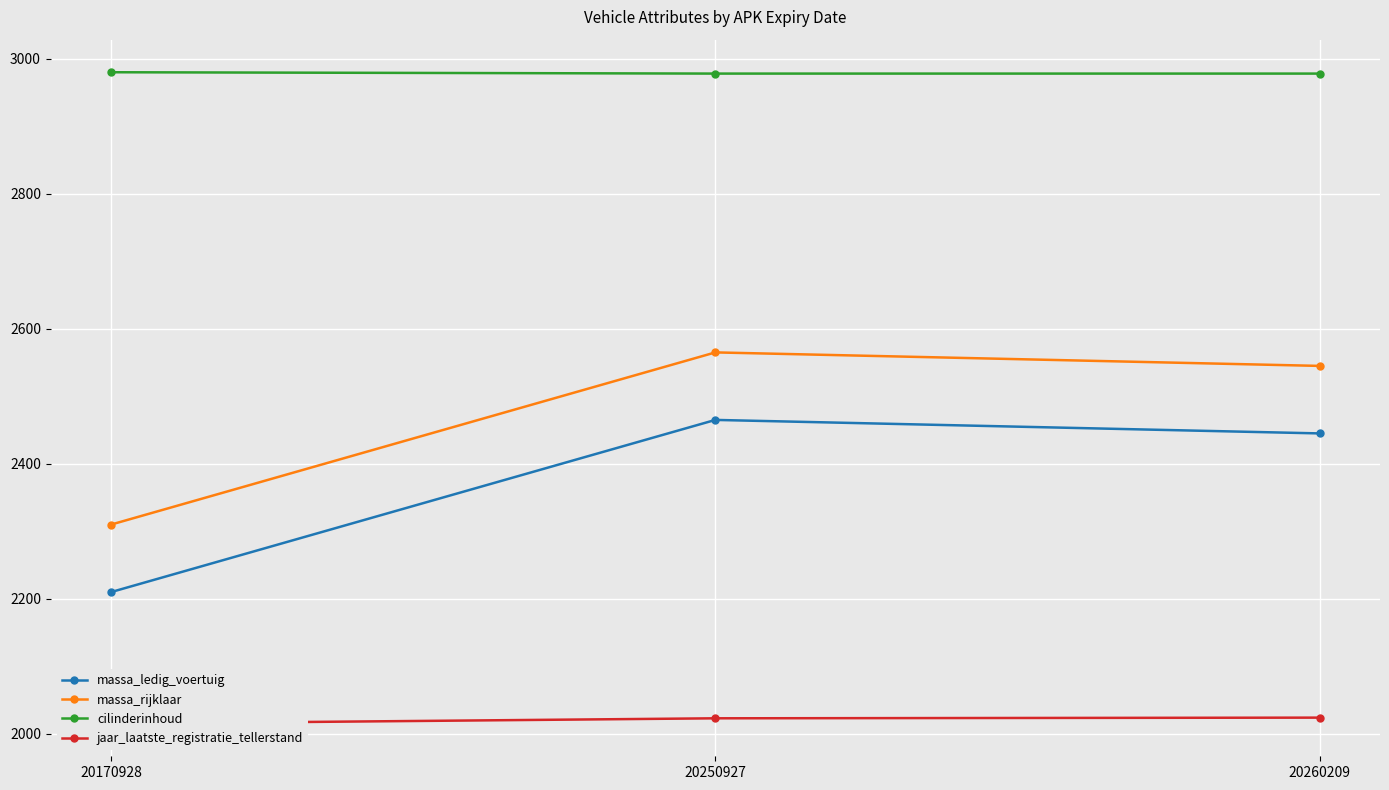

Reading left to right, list all the values displayed in this chart.

massa_ledig_voertuig: 20170928=2210	20250927=2465	20260209=2445
massa_rijklaar: 20170928=2310	20250927=2565	20260209=2545
cilinderinhoud: 20170928=2980	20250927=2978	20260209=2978
jaar_laatste_registratie_tellerstand: 20170928=2015	20250927=2023	20260209=2024